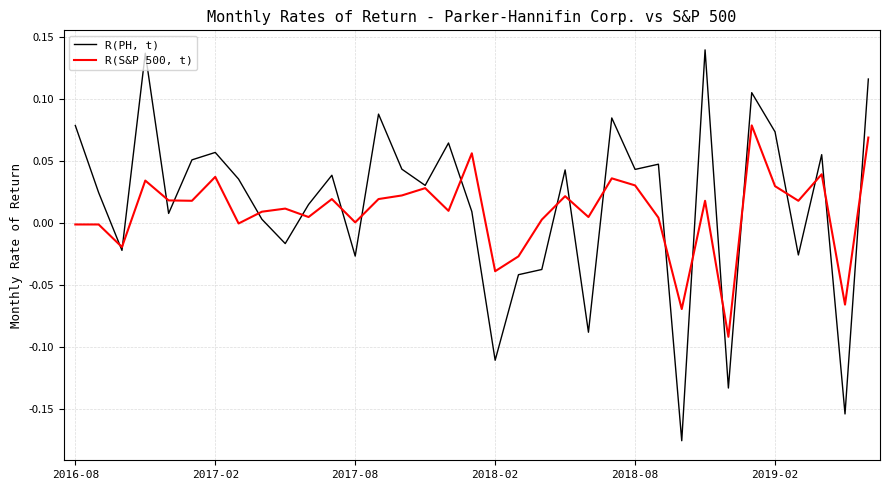

Which series has the largest range (max minus min)?

R(PH, t)